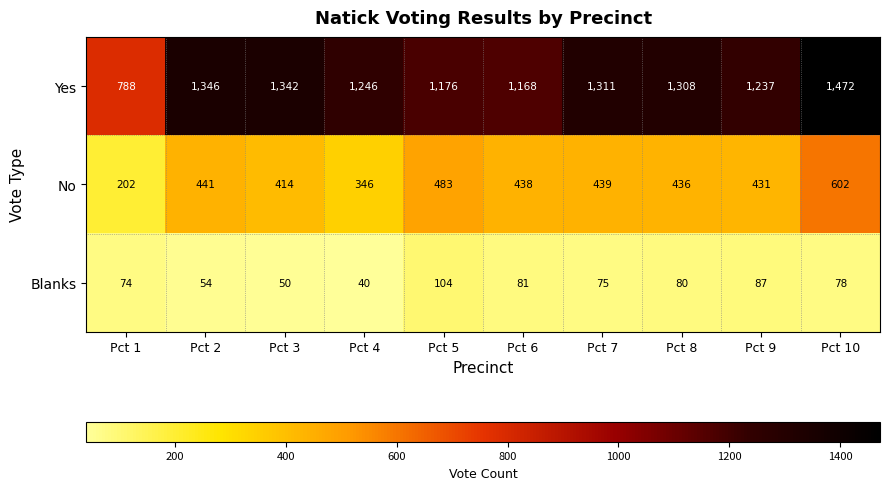

Is it true that No equals 436 at Pct 8?

True